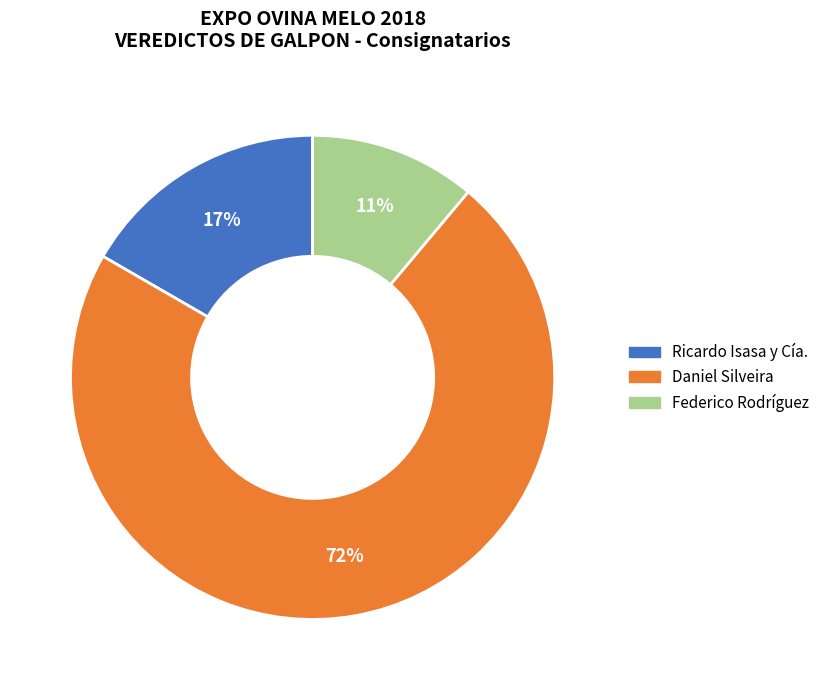

The Federico Rodríguez slice represents 5% of the pie. True or false?

False